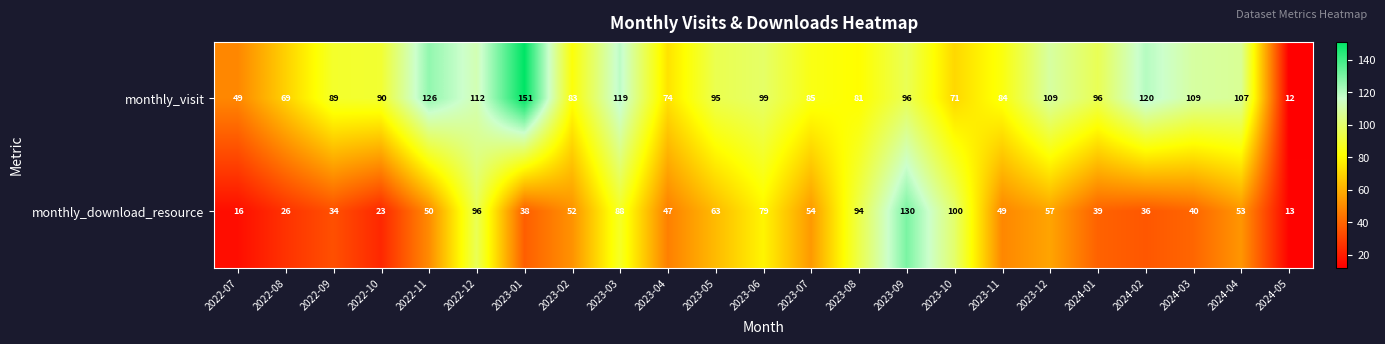

What is the difference between the second highest and minimum values in the monthly_visit series?

114